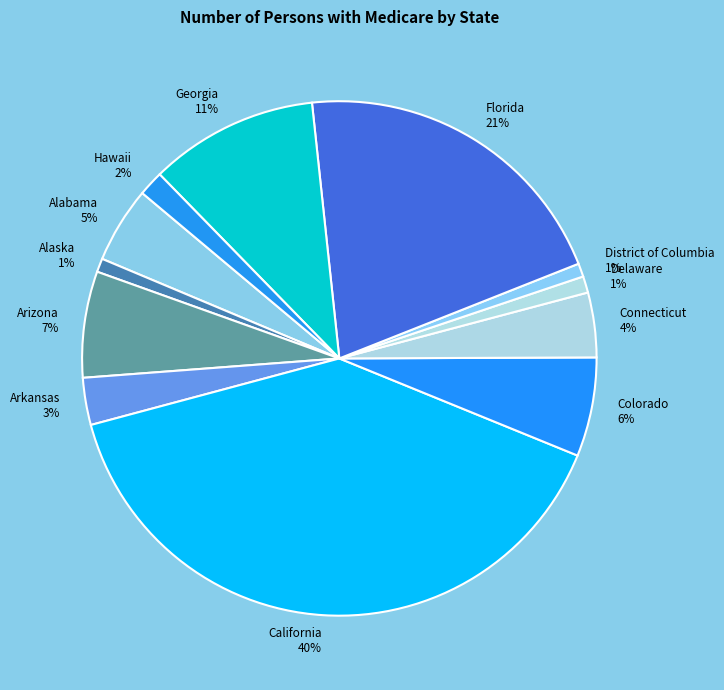

Combined, do Alaska and District of Columbia account for over 50%?

No